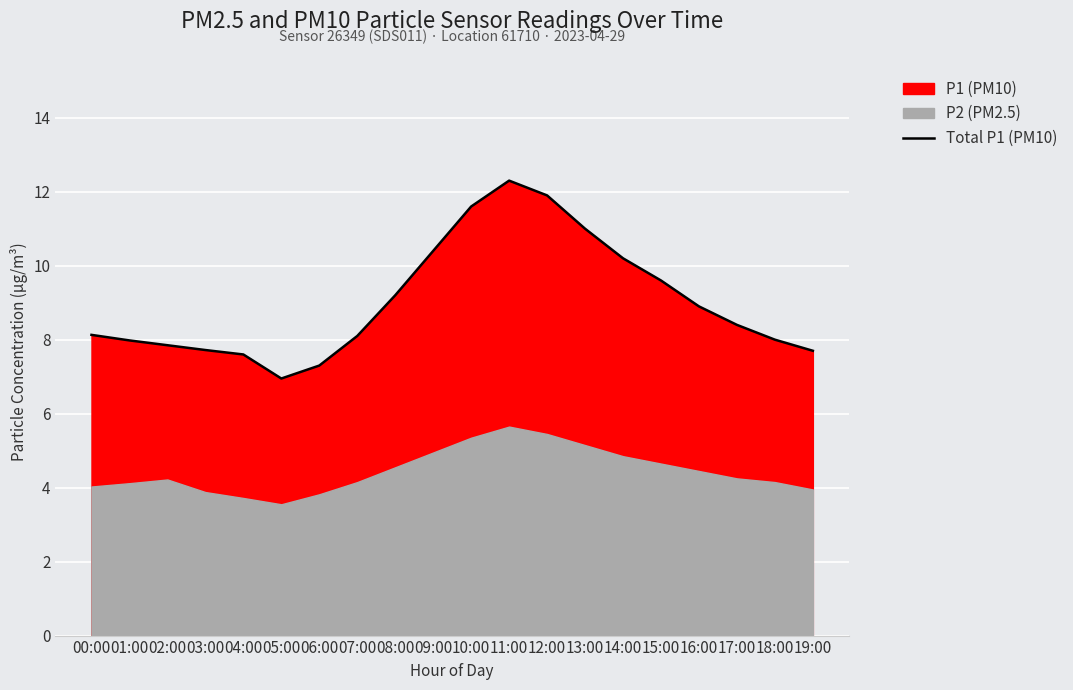

List the labels in order of value, largest first.

11:00, 12:00, 10:00, 13:00, 09:00, 14:00, 15:00, 08:00, 16:00, 17:00, 00:00, 07:00, 18:00, 01:00, 02:00, 03:00, 19:00, 04:00, 06:00, 05:00